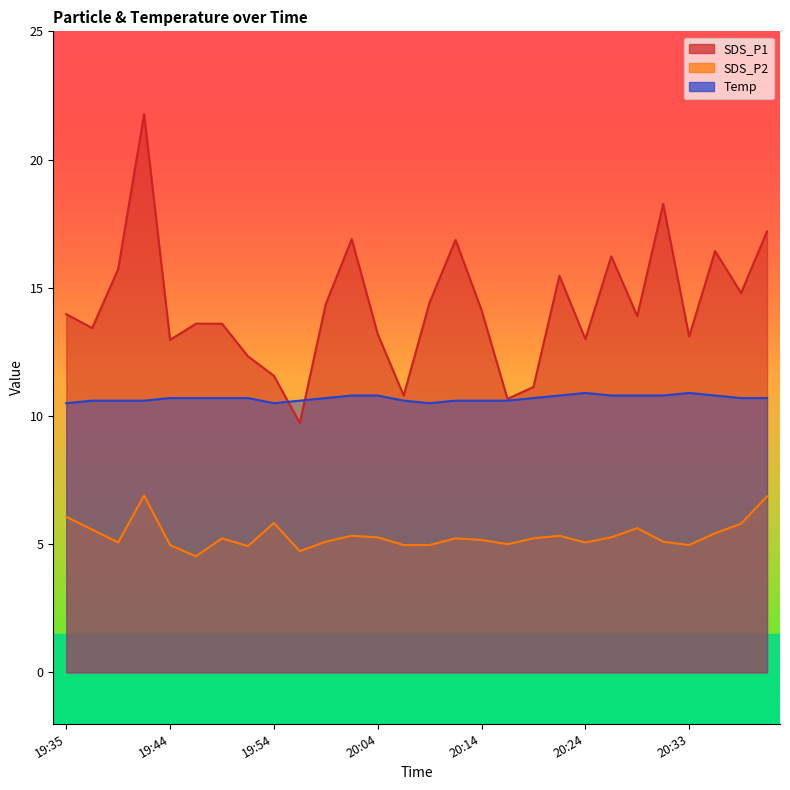

What is the maximum value shown in the chart?

21.8